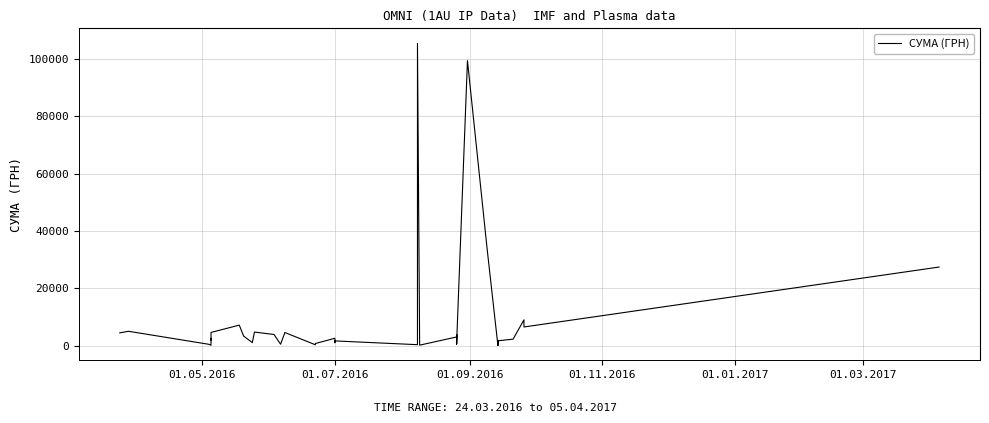

What is the difference between the maximum and minimum values?

105344.5